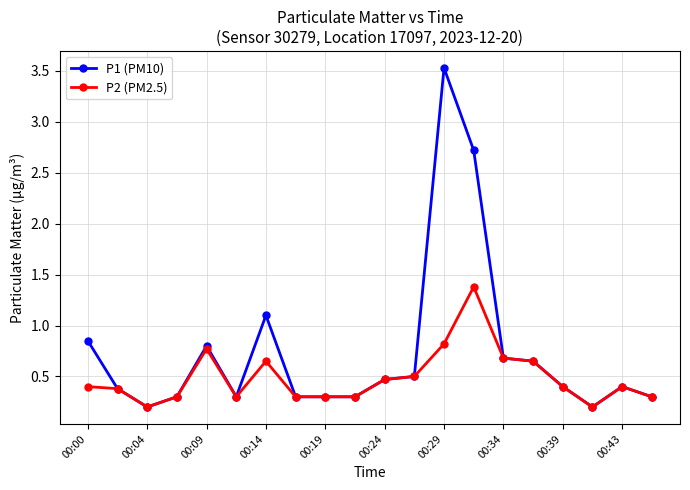

What is the value of the P1 (PM10) point at the 19th from the left?

0.4